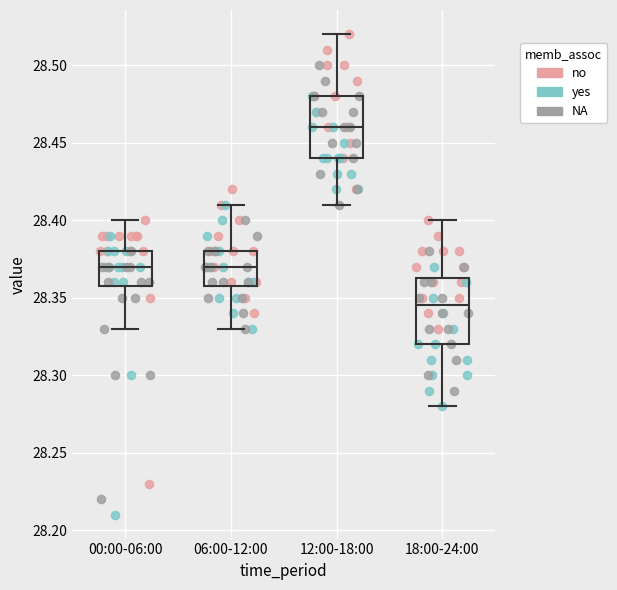

Reading left to right, read every box against the y-axis: the position of its median line, the range the box covers, and the ends of its whiskers. The values are not printed on the chart, so give them approximately, as read against the axis.

00:00-06:00: median 28.370, box 28.360 to 28.380, whiskers 28.330 to 28.400
06:00-12:00: median 28.370, box 28.360 to 28.380, whiskers 28.330 to 28.410
12:00-18:00: median 28.460, box 28.440 to 28.480, whiskers 28.410 to 28.520
18:00-24:00: median 28.345, box 28.320 to 28.365, whiskers 28.280 to 28.400